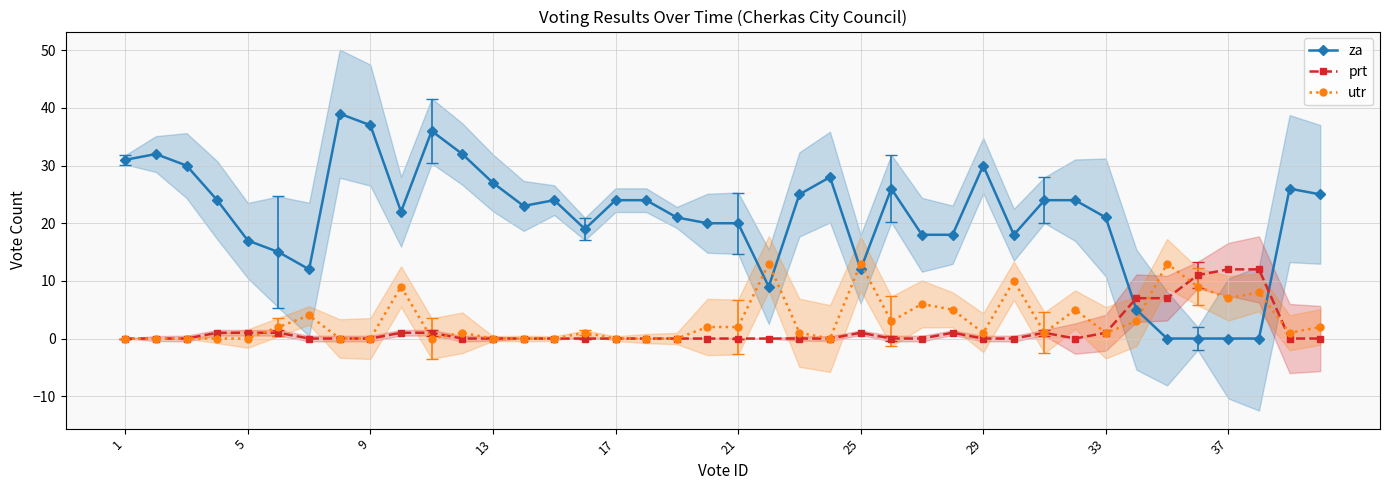

True or false: utr has a value of 0 at 17.

True